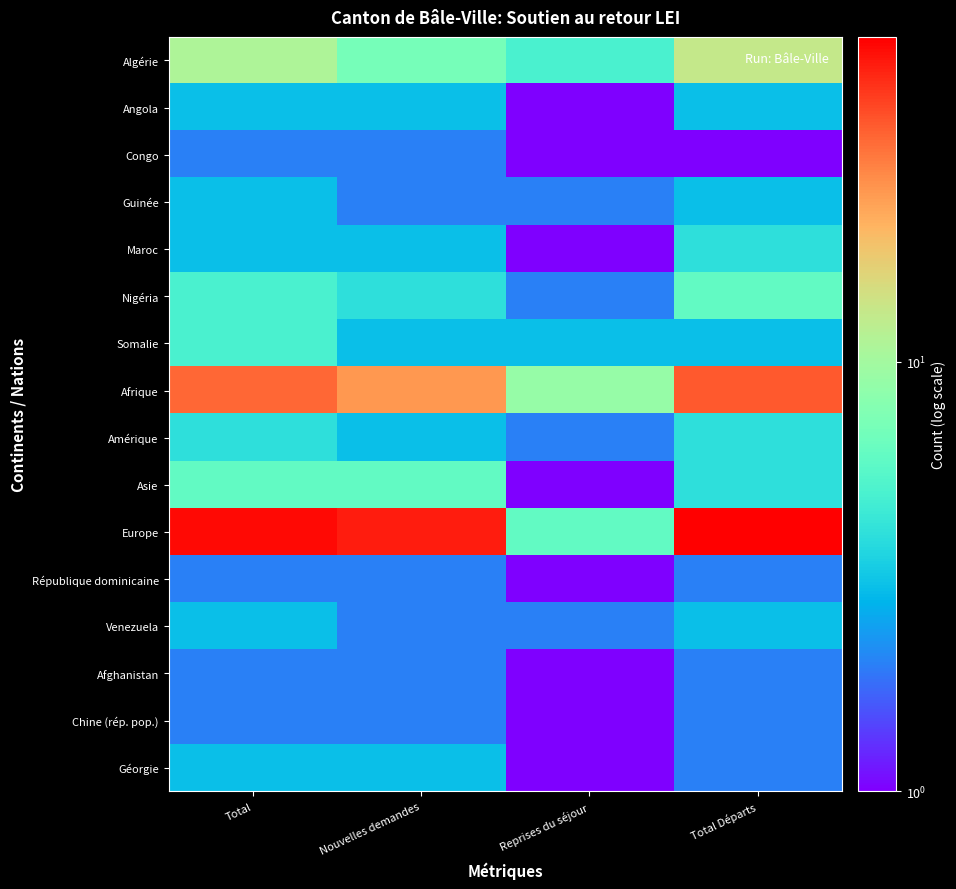

What is the maximum value shown in the chart?

57